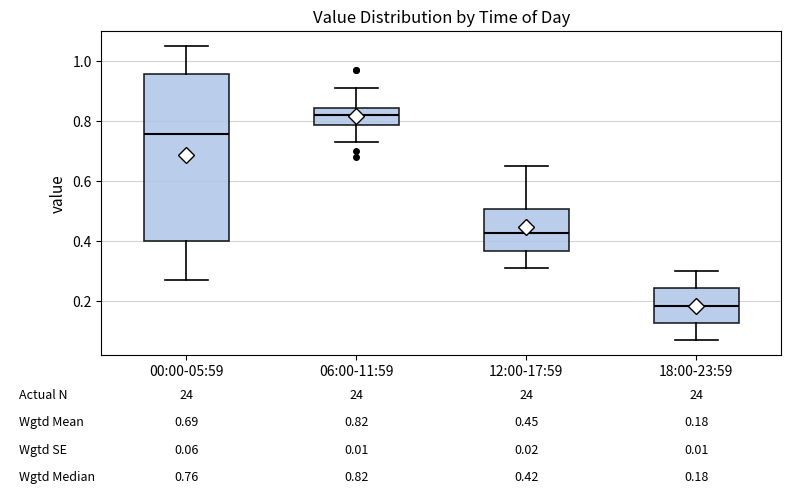

Which box's median line is the lowest?

18:00-23:59